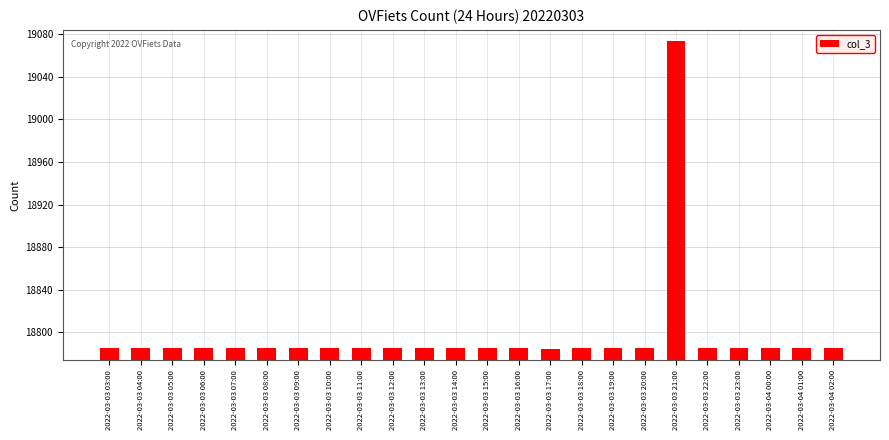

What is the greatest value displayed?

19074